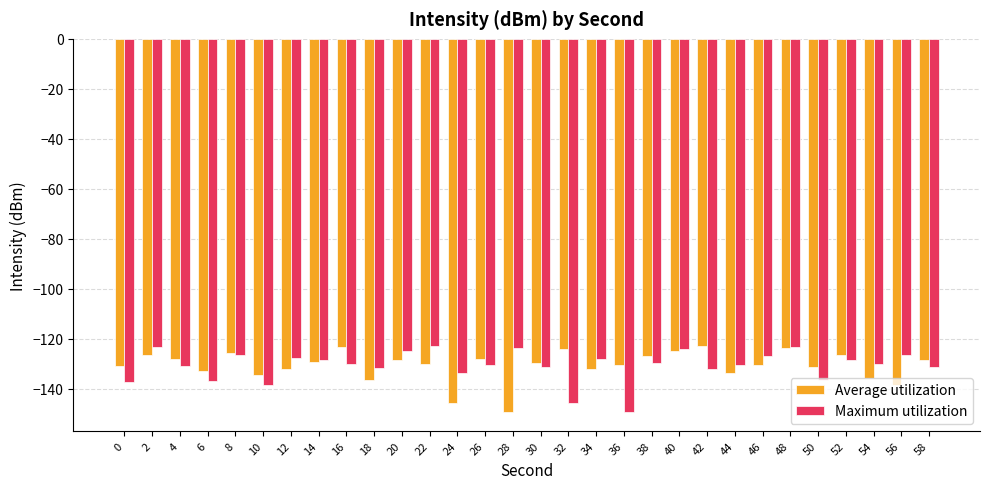

The value of Average utilization at 30 is -129.6. True or false?

True